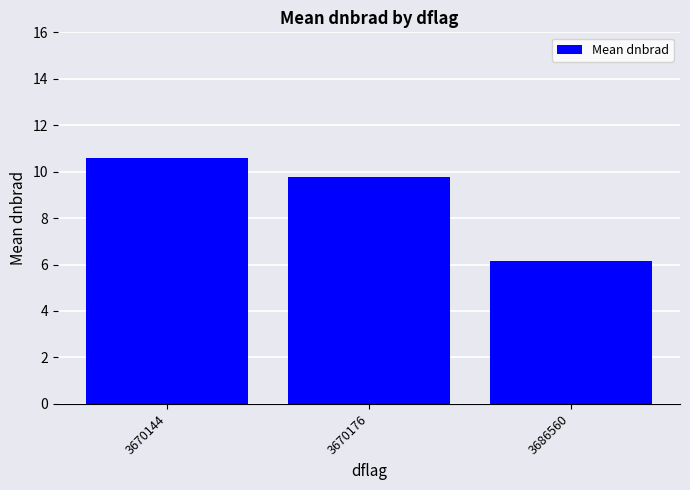

Reading left to right, what are all the values shown in this chart?

10.6	9.8	6.1